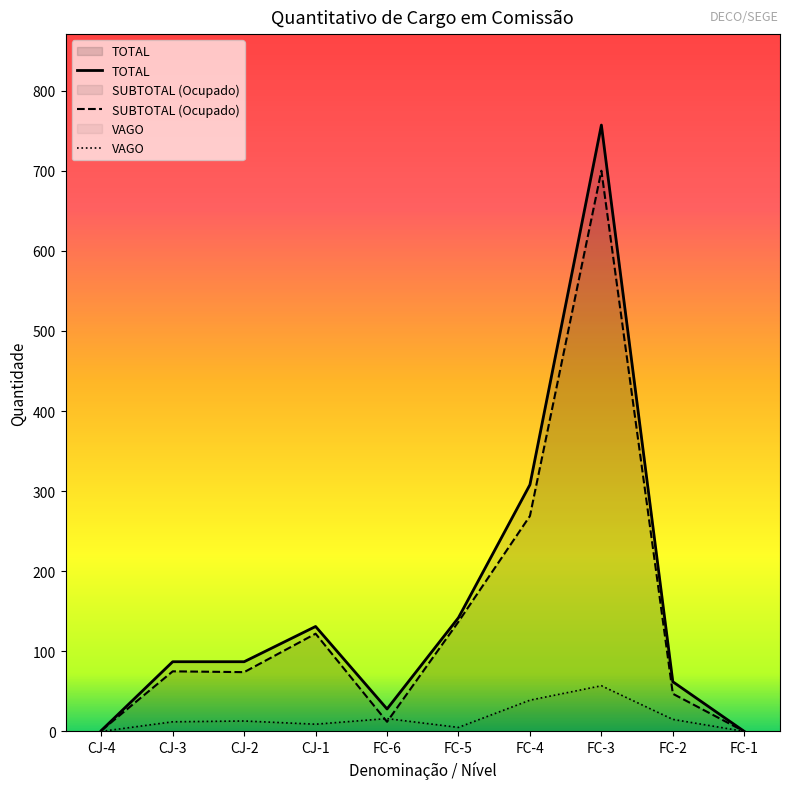

At which category does VAGO reach its first local valley?

CJ-1